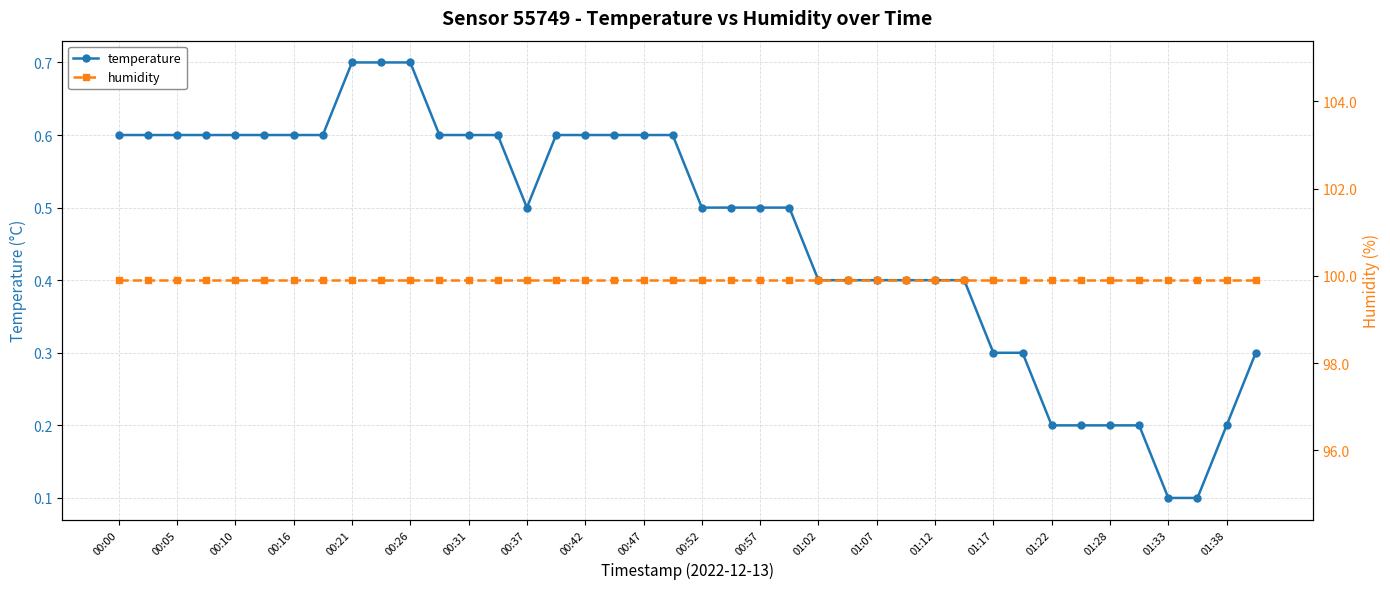

Where is humidity nearest to the value 99?

00:00